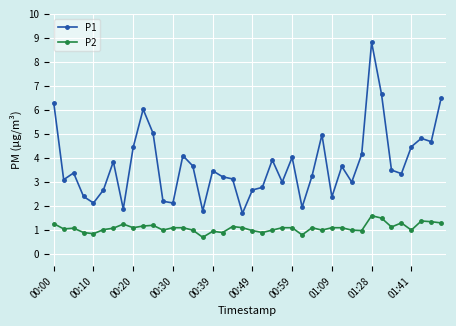

True or false: P2 has more than 2 points higher than both neighbors.

True